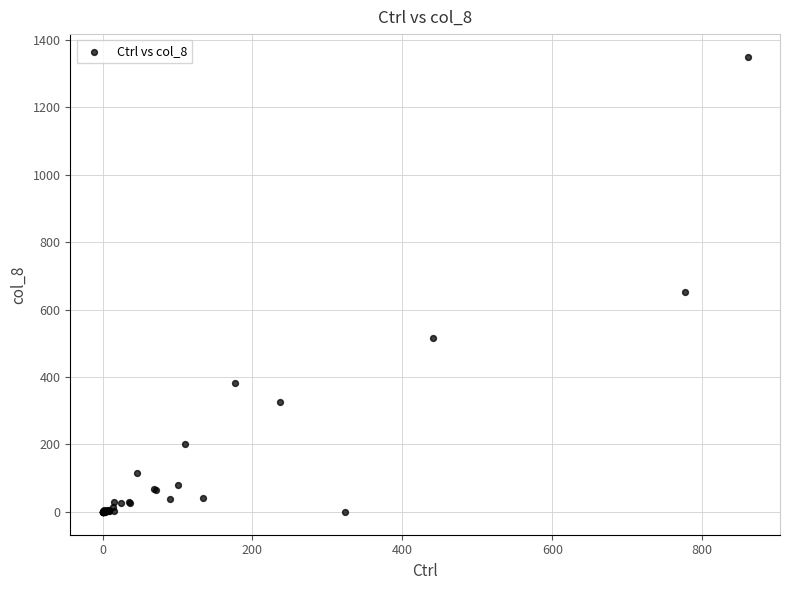

What Y value in the scatter plot is closest to 674?

651.6